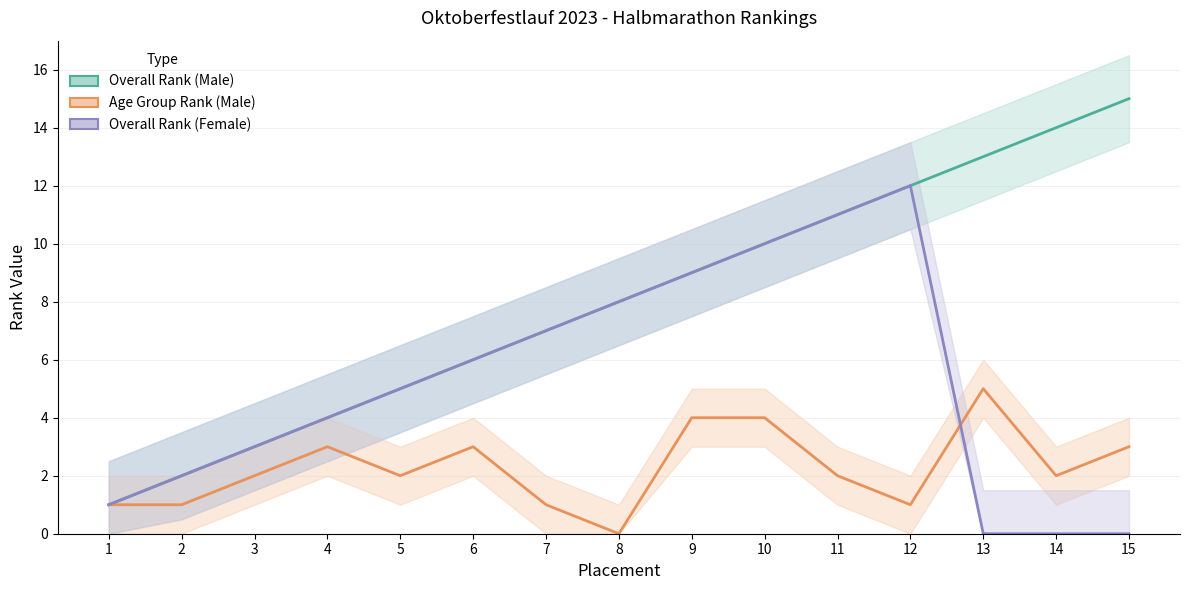

Reading left to right, transcribe all the data shown in this chart.

Overall Rank (Male): 1	2	3	4	5	6	7	8	9	10	11	12	13	14	15
Age Group Rank (Male): 1	1	2	3	2	3	1	0	4	4	2	1	5	2	3
Overall Rank (Female): 1	2	3	4	5	6	7	8	9	10	11	12	0	0	0